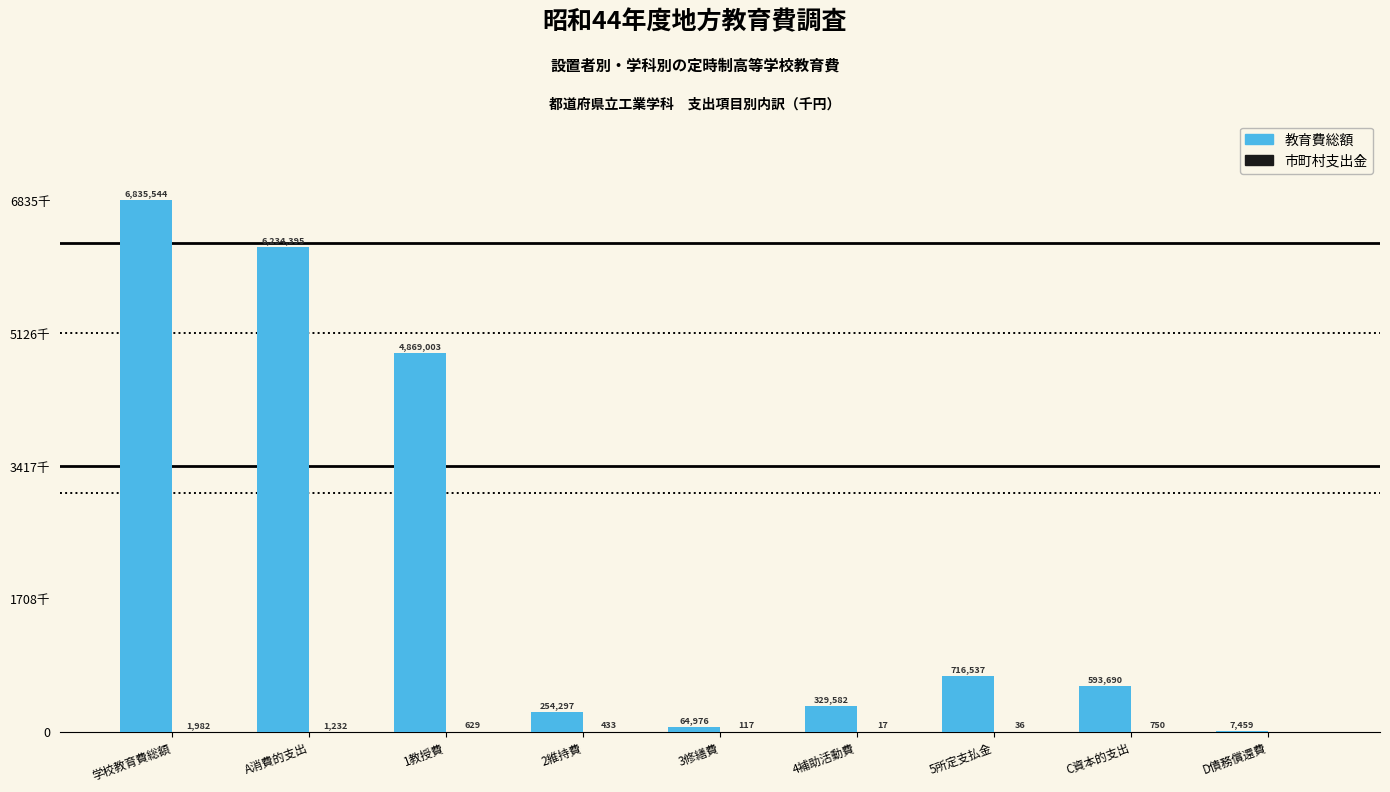

Which category has the lowest value across all series?

D債務償還費